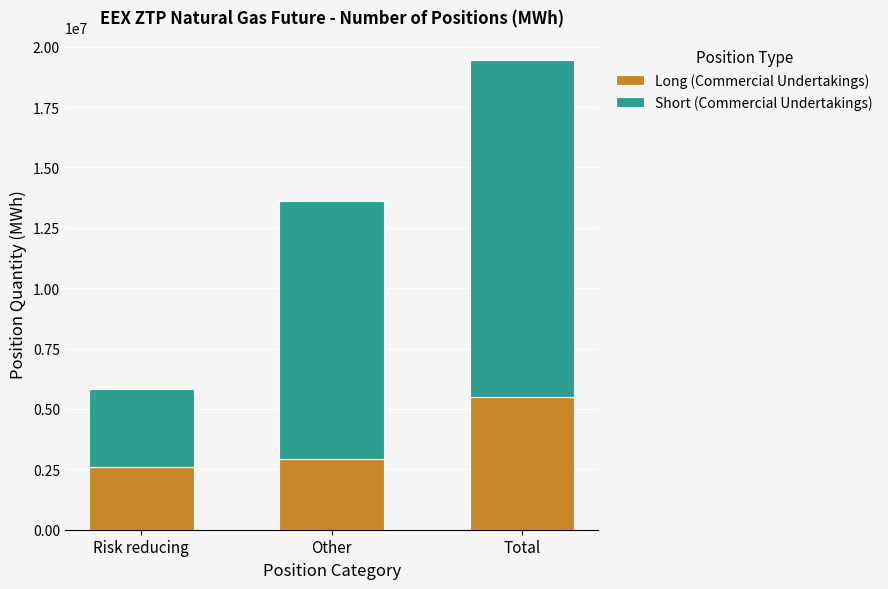

The value of Long (Commercial Undertakings) at Risk reducing is 2587320. True or false?

True